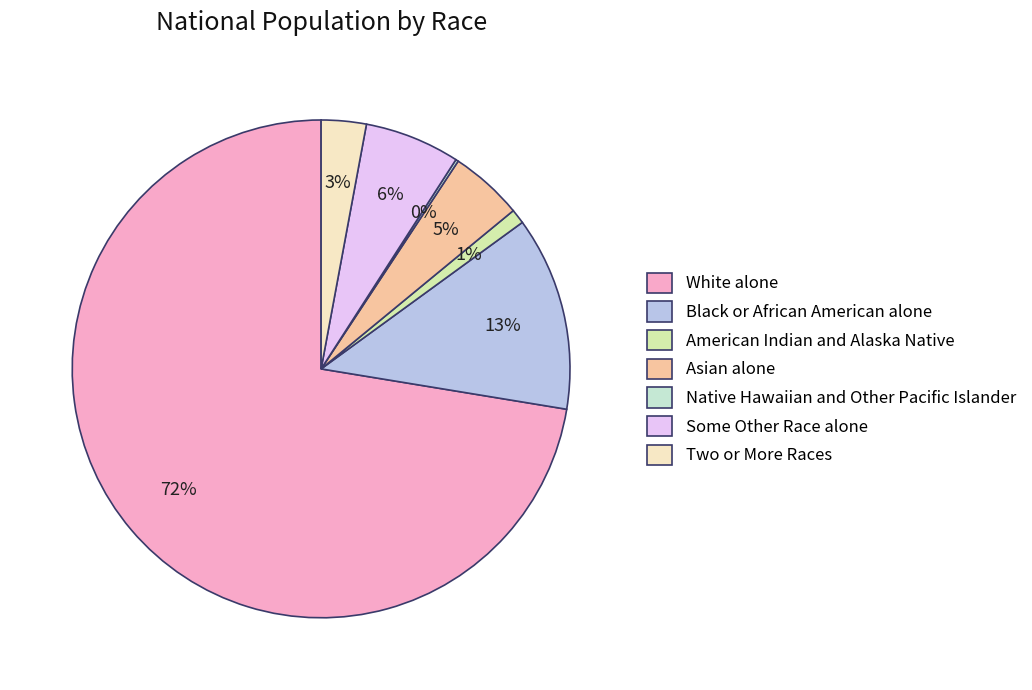

Is there any slice that represents more than half of the pie?

Yes